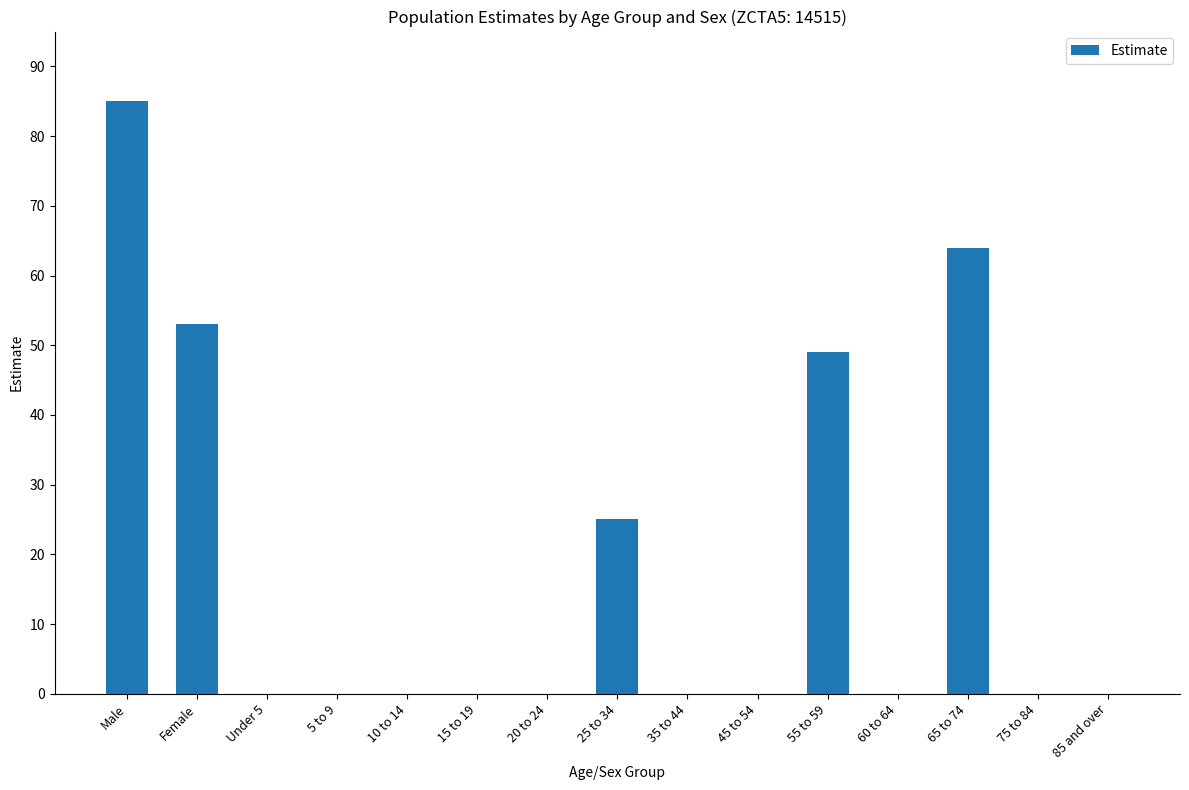

Between 55 to 59 and 15 to 19, which is larger?

55 to 59